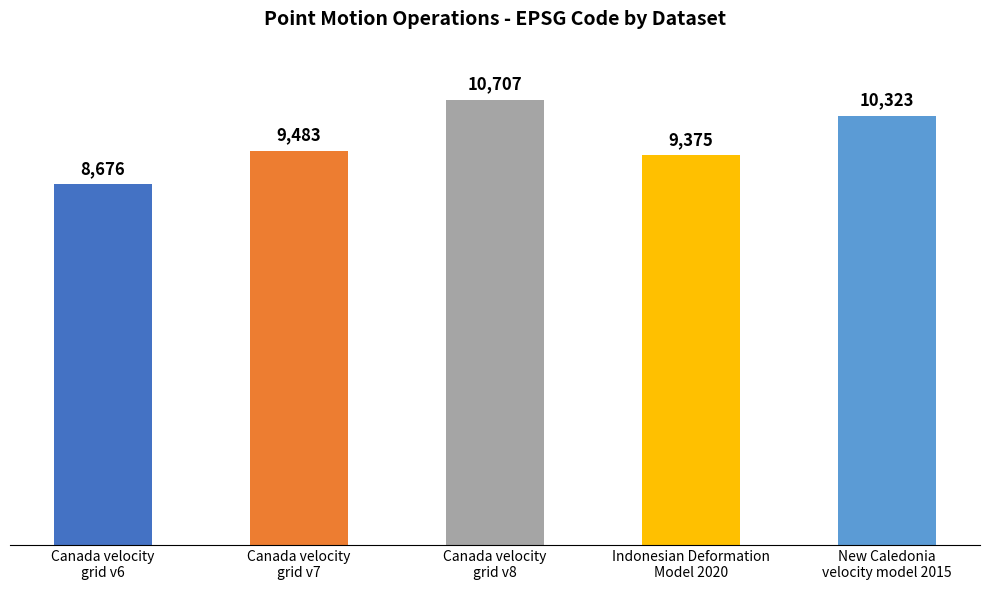

What is the average value?

9713